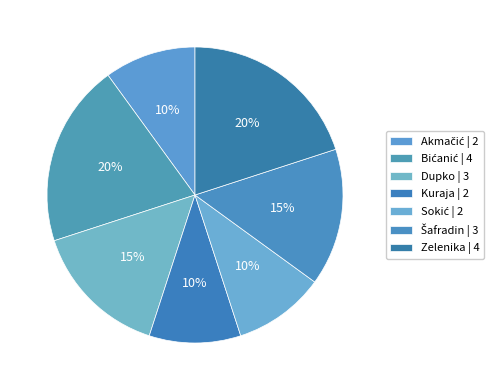

Rank the categories by value from lowest to highest.

Akmačić, Kuraja, Sokić, Dupko, Šafradin, Bićanić, Zelenika